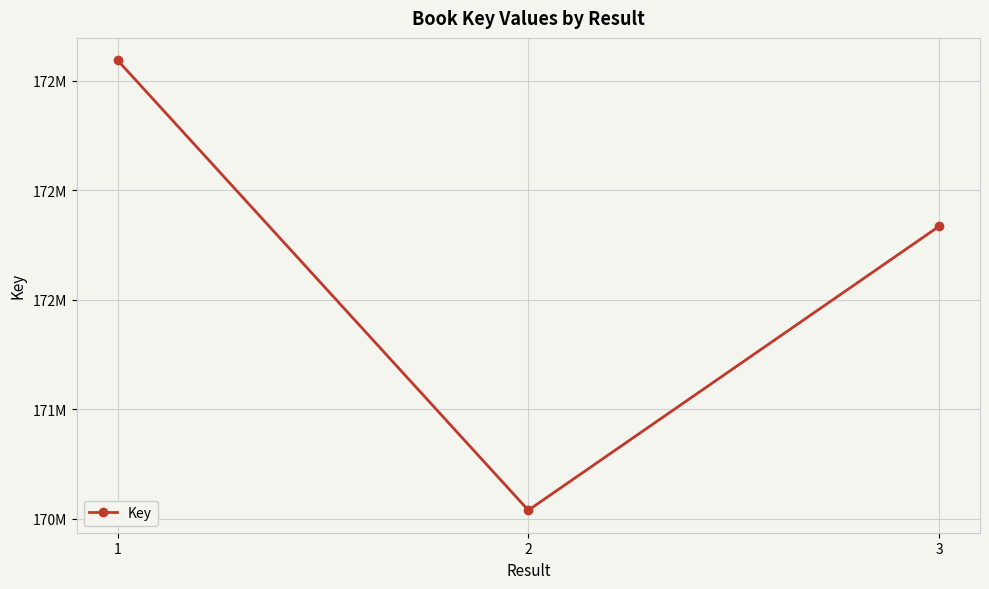

Where does the data first go above 171834317?

1